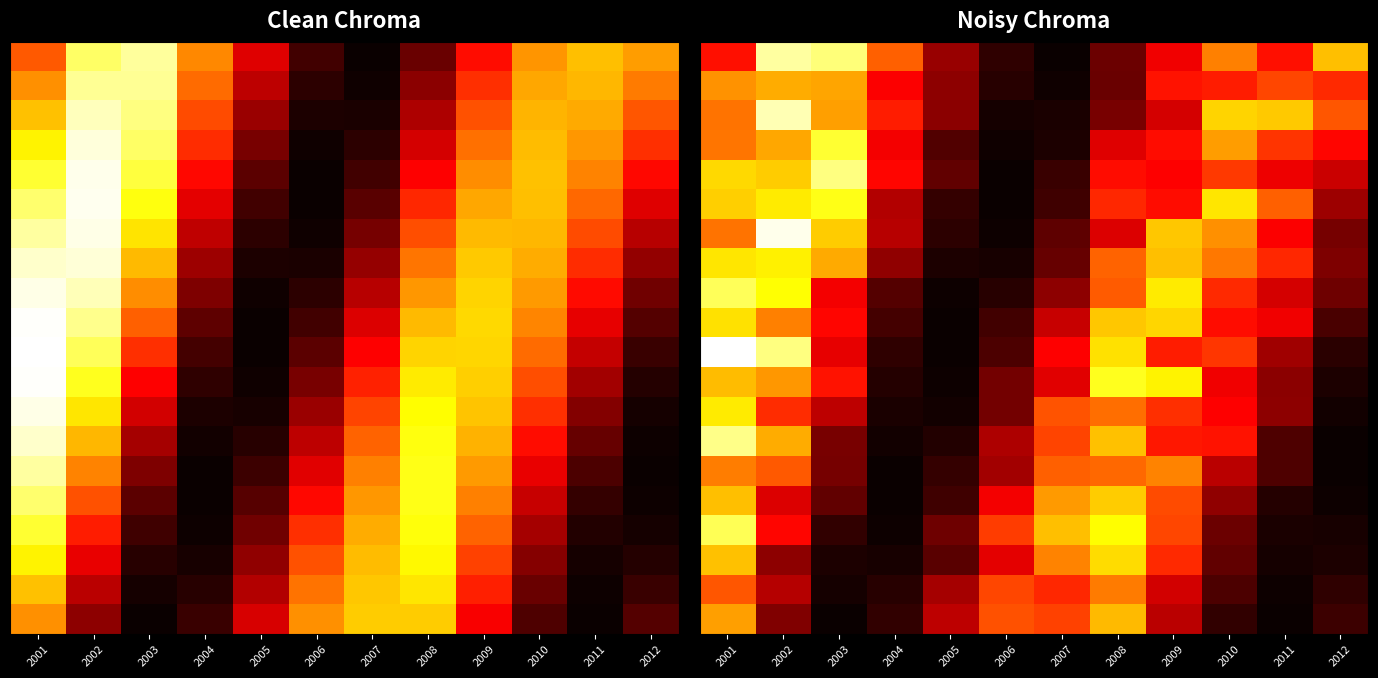

Between 2010 and 2011, which is larger?

2010